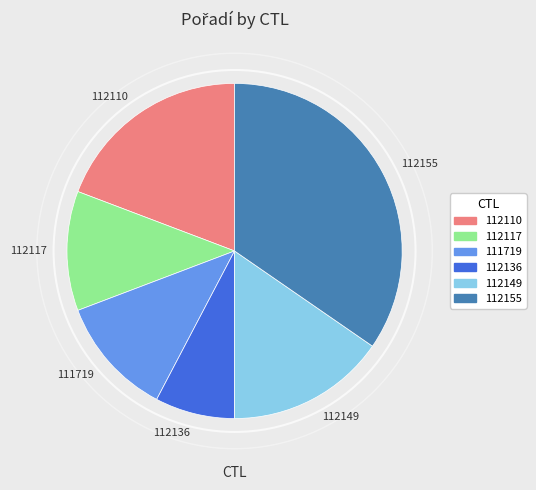

Which slice is the largest?

112155